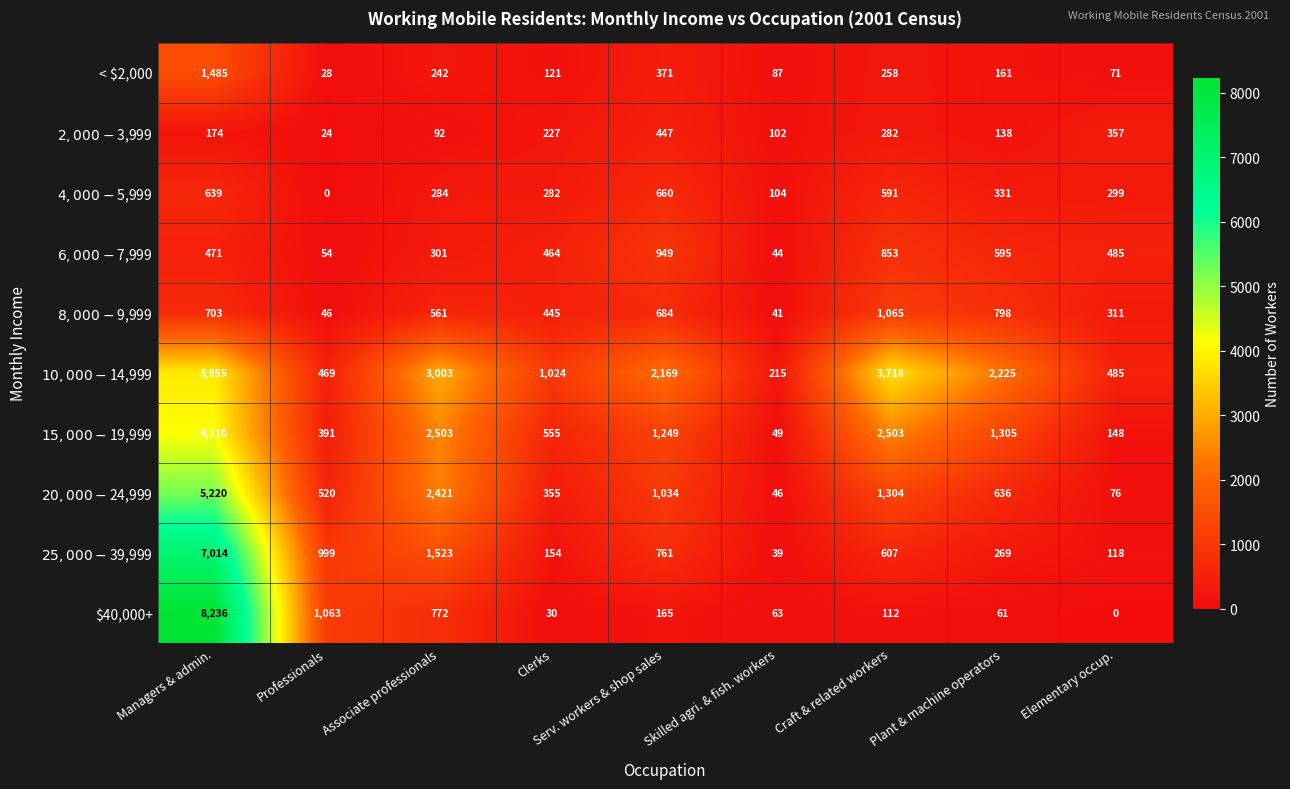

How many series are shown in this chart?

10